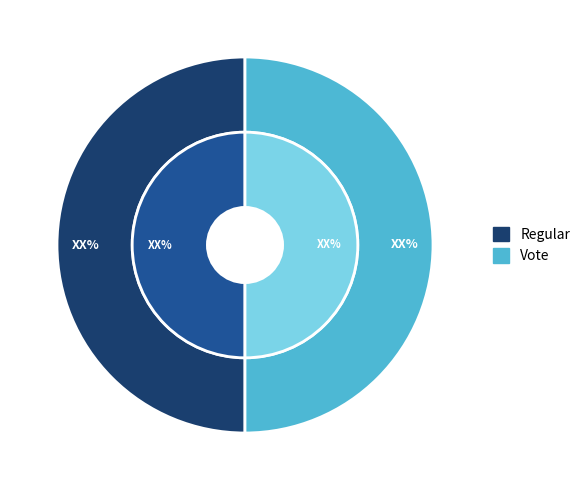

Rank the categories by value from lowest to highest.

Regular, Vote